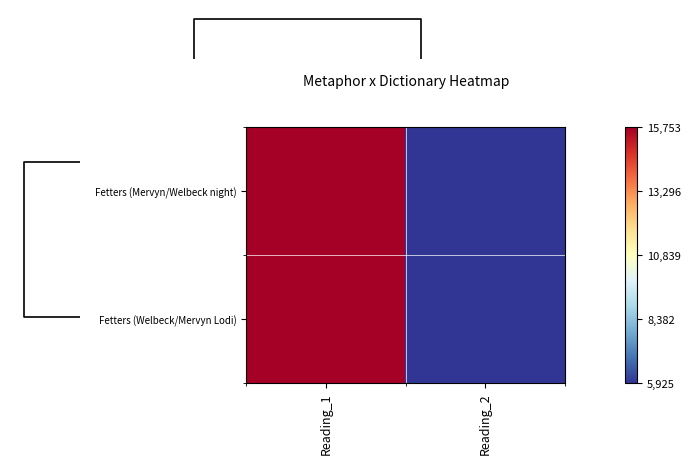

Between Reading_2 and Reading_1, which is larger?

Reading_1